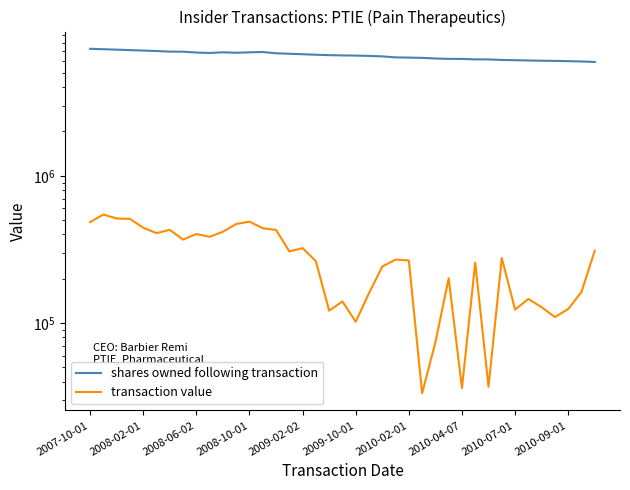

Between 31 and 25, which is larger?

25